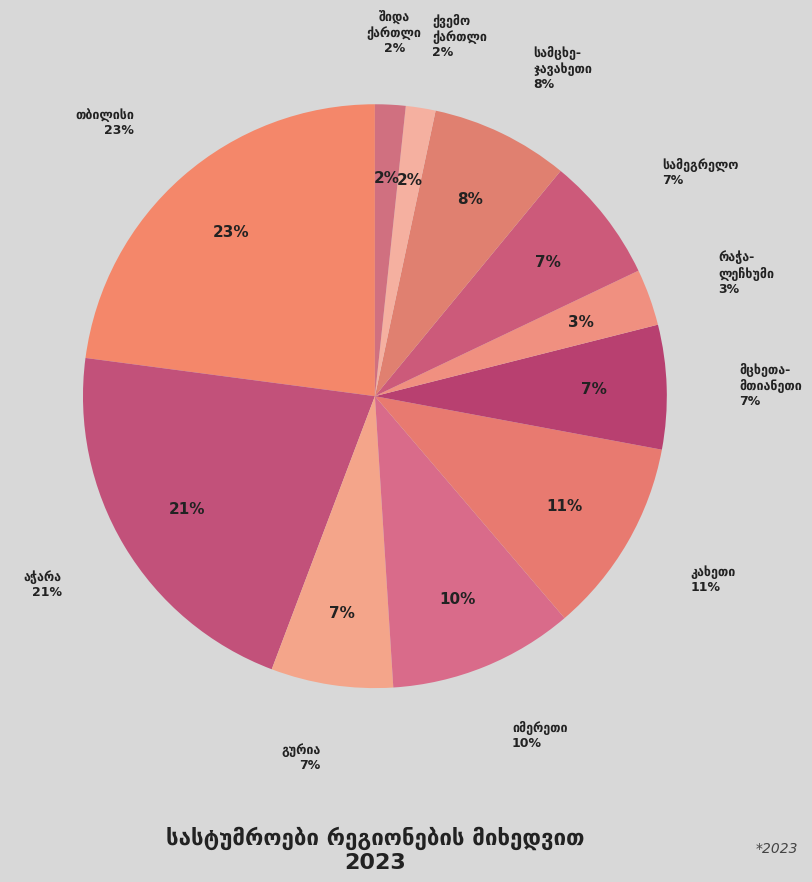

To the nearest percent, what is the average slice percentage?

9%